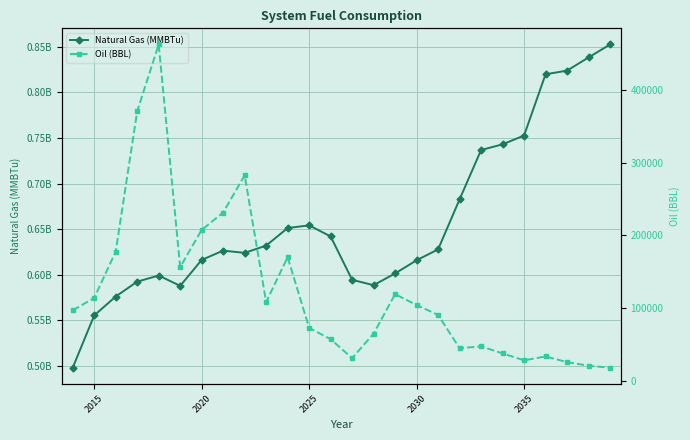

True or false: Natural Gas (MMBTu) and Oil (BBL) cross at least once.

False